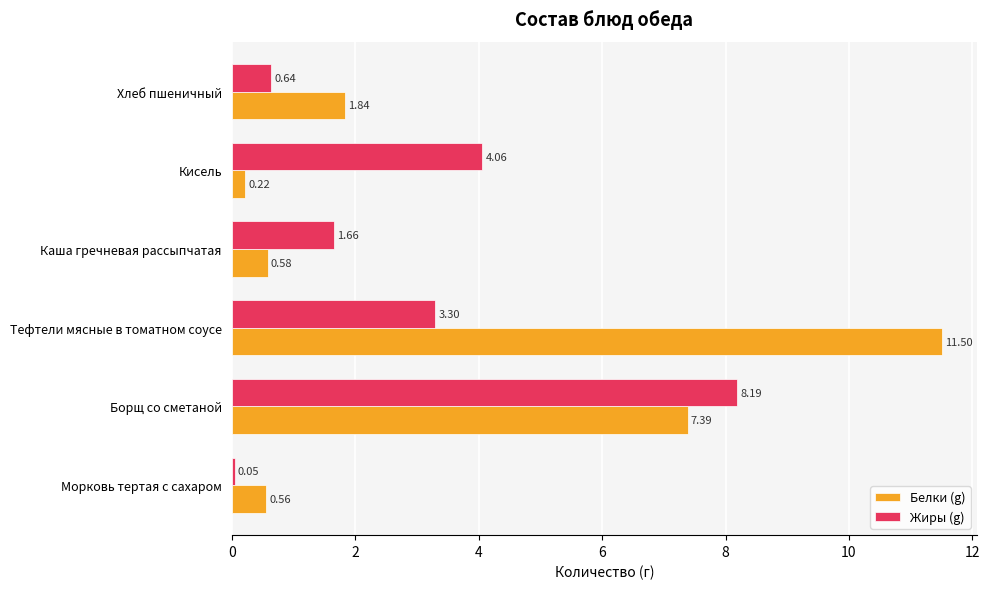

At which category does the chart reach its minimum across all series?

Морковь тертая с сахаром